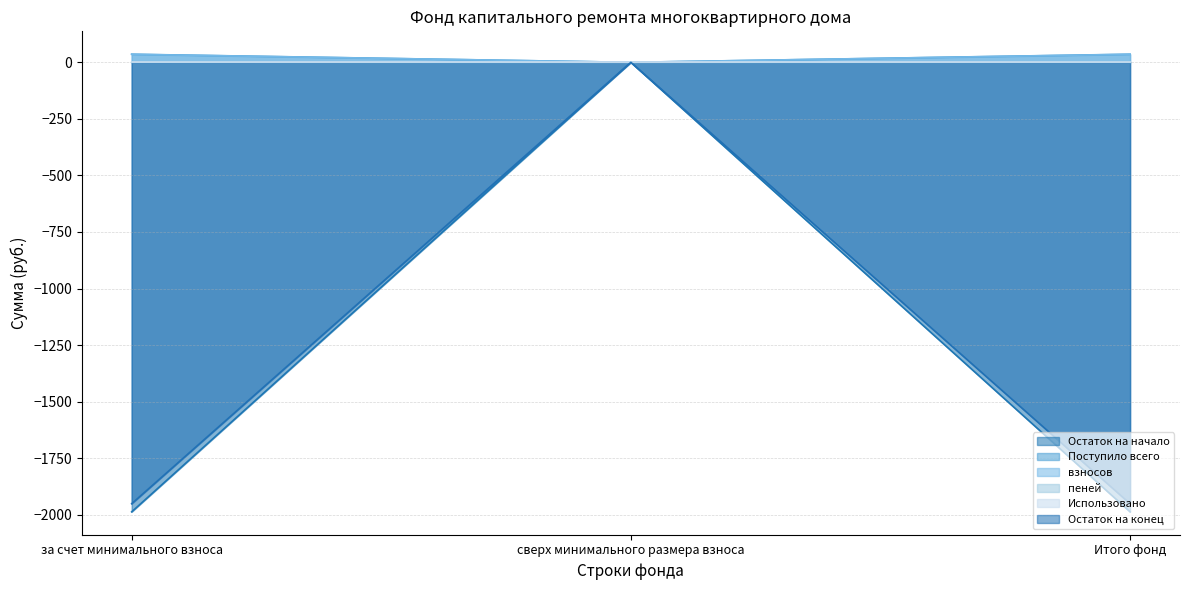

At how many categories does at least one series exceed -1963?

3